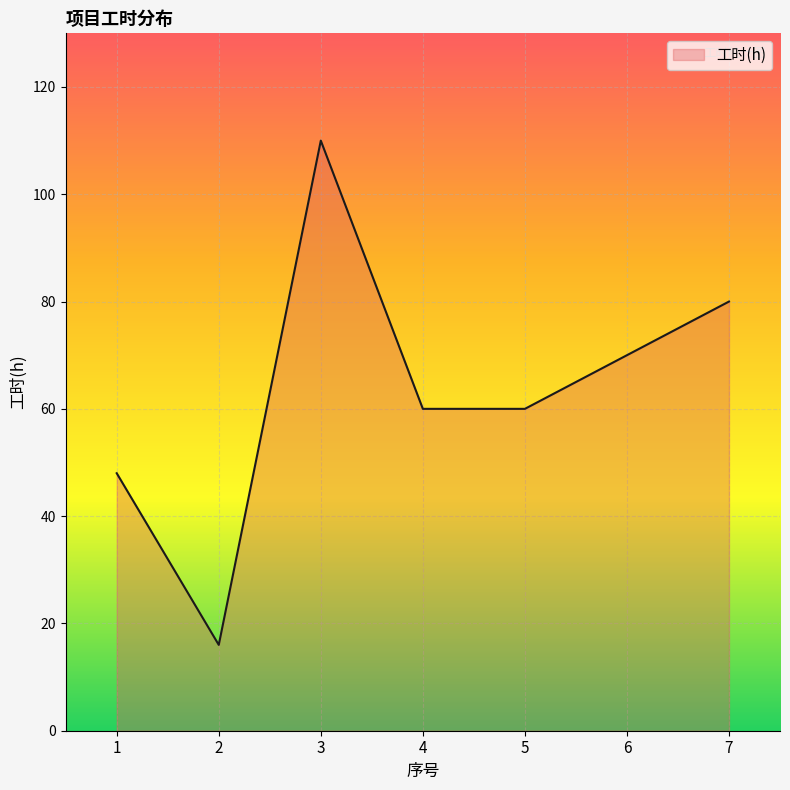

Count the number of data series in this chart.

1